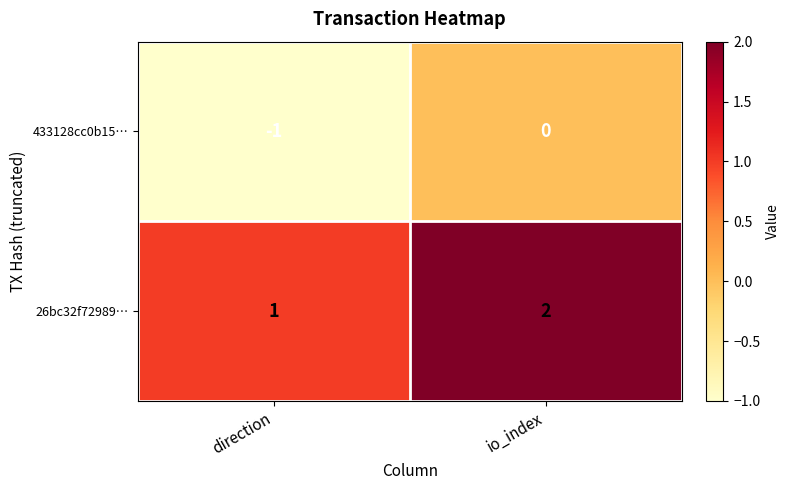

At direction, list the series in order from largest to smallest.

26bc32f72989…, 433128cc0b15…